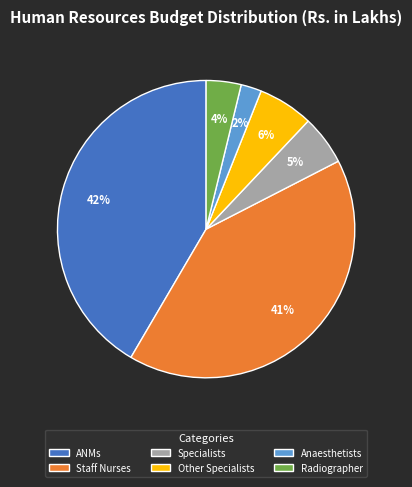

Rank the categories by value from lowest to highest.

Anaesthetists, Radiographer, Specialists, Other Specialists, Staff Nurses, ANMs